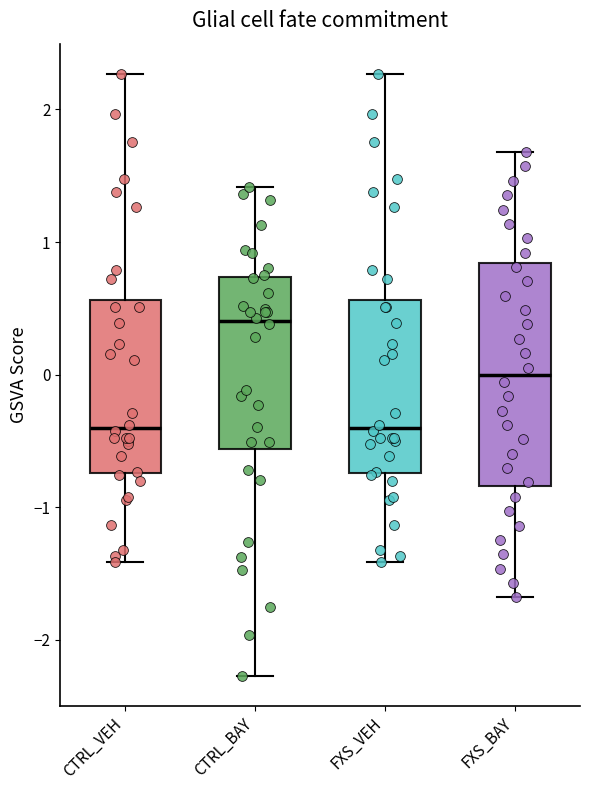

Which box is the tallest, from its lower edge to its upper edge?

FXS_BAY